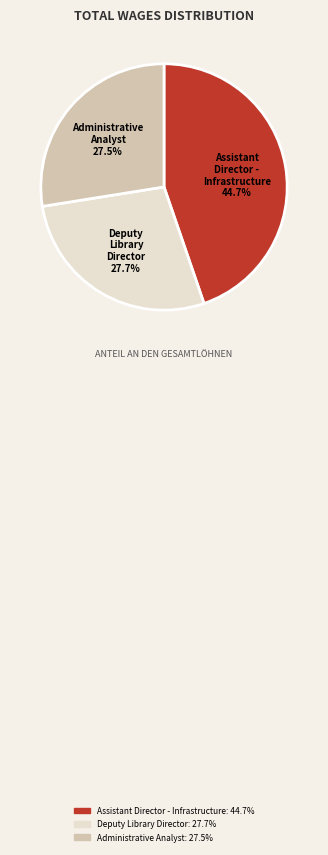

Is the sum of Administrative Analyst and Deputy Library Director greater than half?

Yes